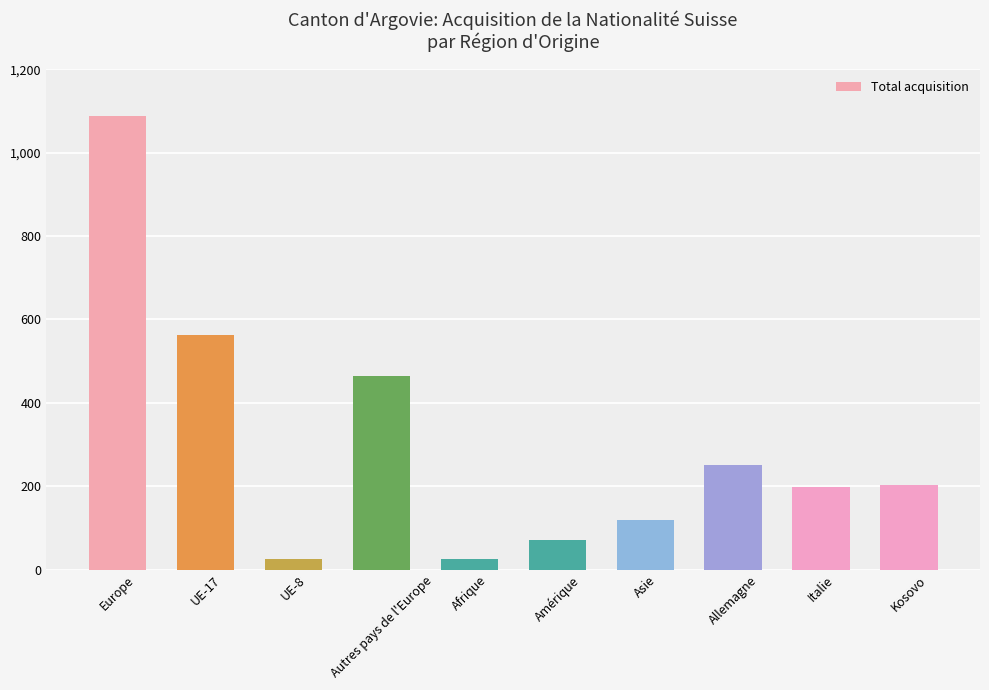

Reading left to right, transcribe all the data shown in this chart.

1088	562	26	464	25	71	119	250	199	202